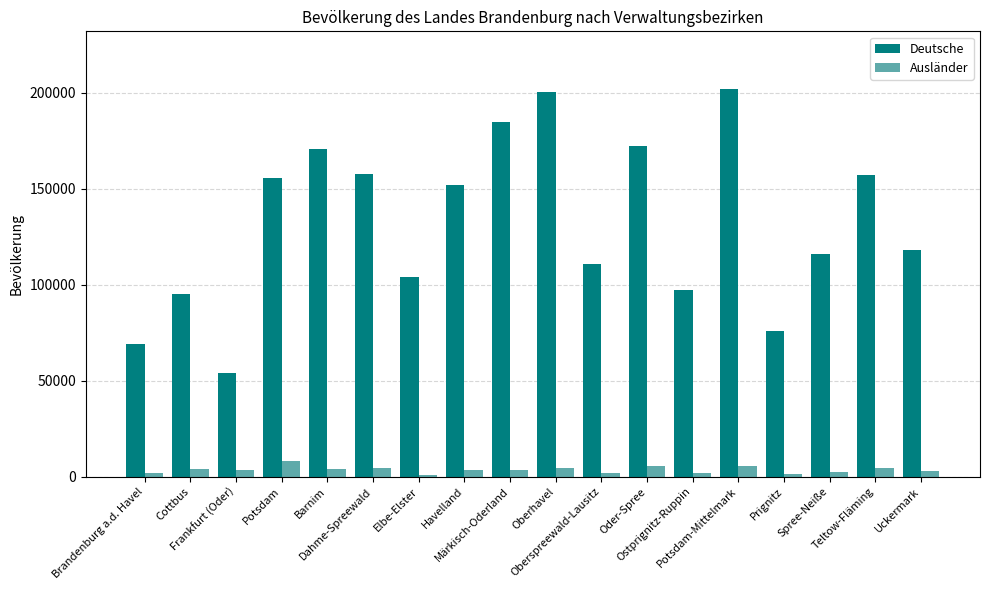

Between Frankfurt (Oder) and Potsdam-Mittelmark, which series saw the biggest shift?

Deutsche